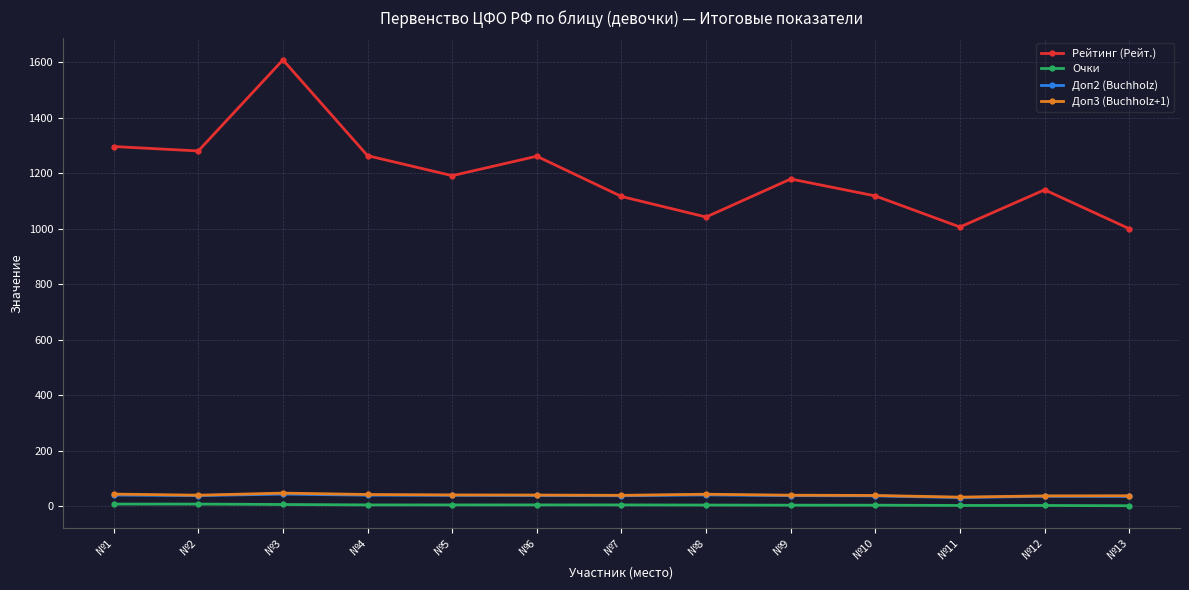

Which series has the largest total across all categories?

Рейтинг (Рейт.)